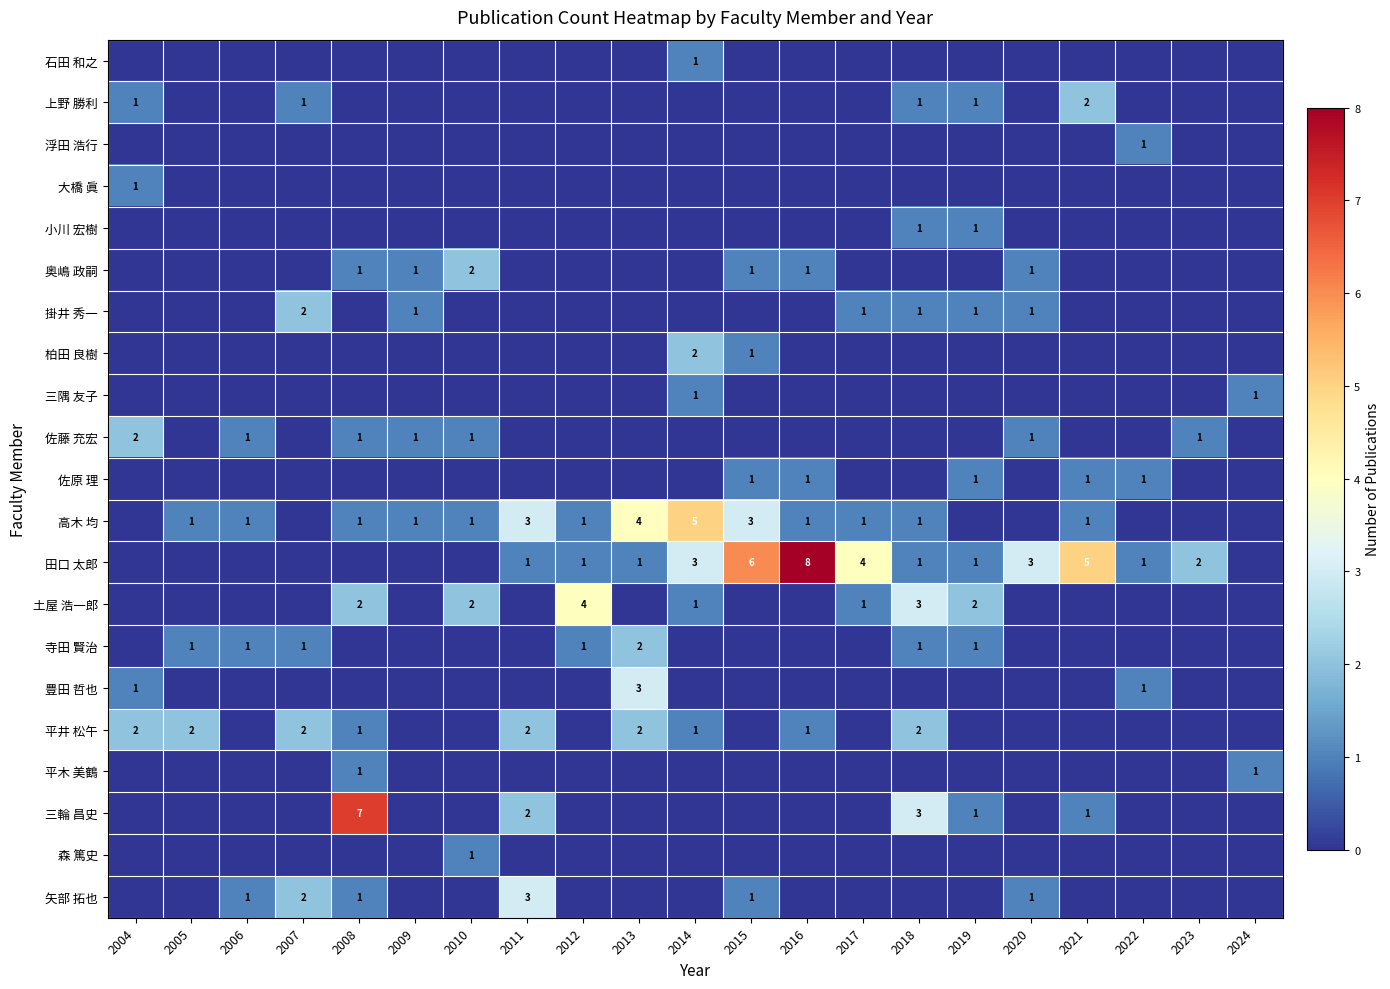

The 大橋 眞 series shows 1 at 2004. True or false?

True